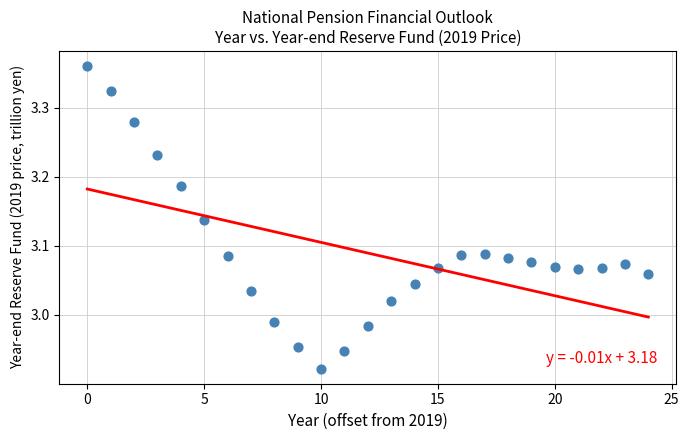

What is the range of Y values (max minus min)?

0.4